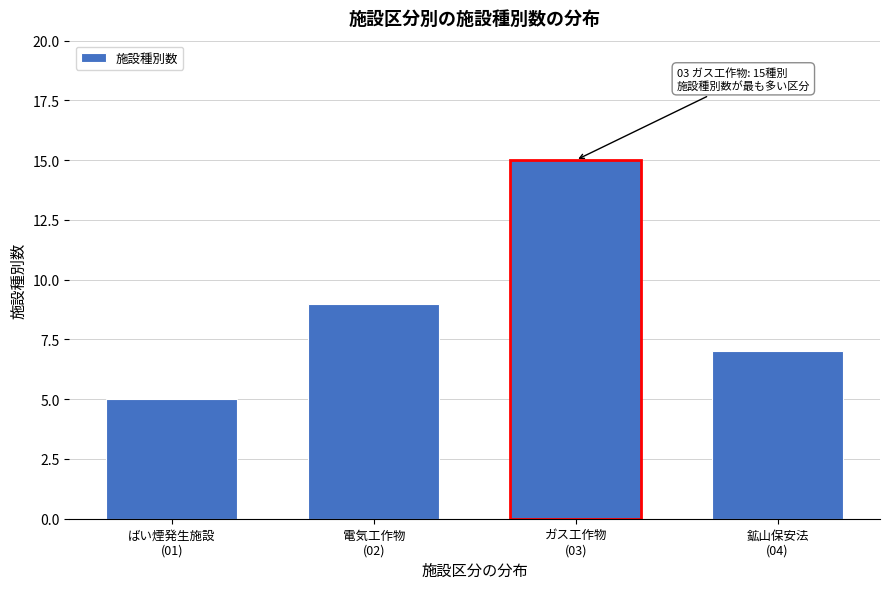

Reading left to right, list all the values displayed in this chart.

5	9	15	7